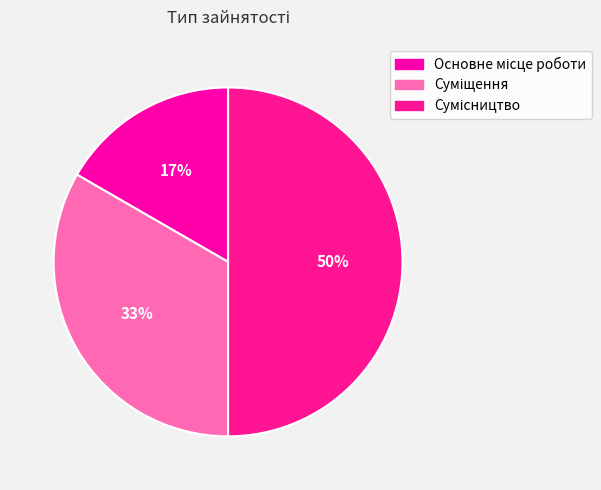

Which has a higher value, Суміщення or Сумісництво?

Сумісництво